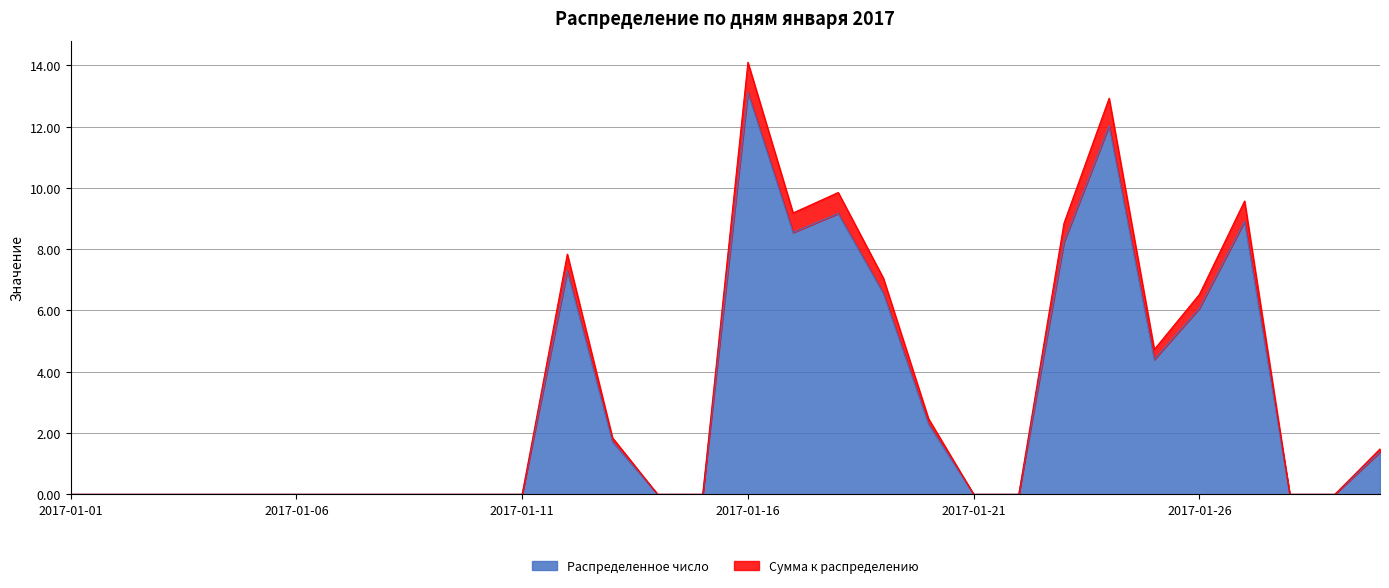

What is the total value across all series at 2017-01-20?

4.8